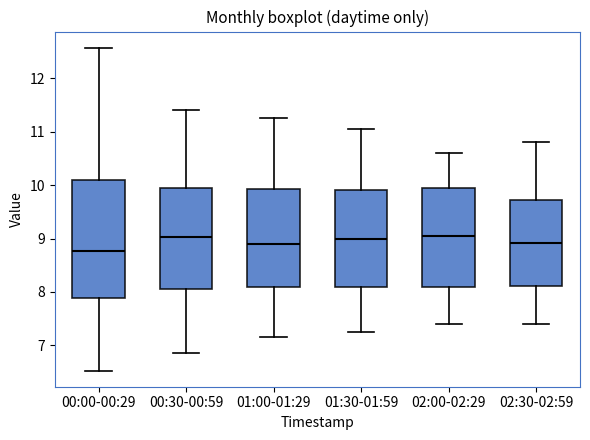

Reading left to right, transcribe this box plot: for each box, give where its median line is, the range the box spans, and where its two whiskers end, as read against the y-axis. The values are not printed on the chart, so give them approximately, as read against the axis.

00:00-00:29: median 8.8, box 7.9 to 10.1, whiskers 6.5 to 12.6
00:30-00:59: median 9.0, box 8.1 to 9.9, whiskers 6.9 to 11.4
01:00-01:29: median 8.9, box 8.1 to 9.9, whiskers 7.2 to 11.3
01:30-01:59: median 9.0, box 8.1 to 9.9, whiskers 7.3 to 11.1
02:00-02:29: median 9.1, box 8.1 to 10.0, whiskers 7.4 to 10.6
02:30-02:59: median 8.9, box 8.1 to 9.7, whiskers 7.4 to 10.8